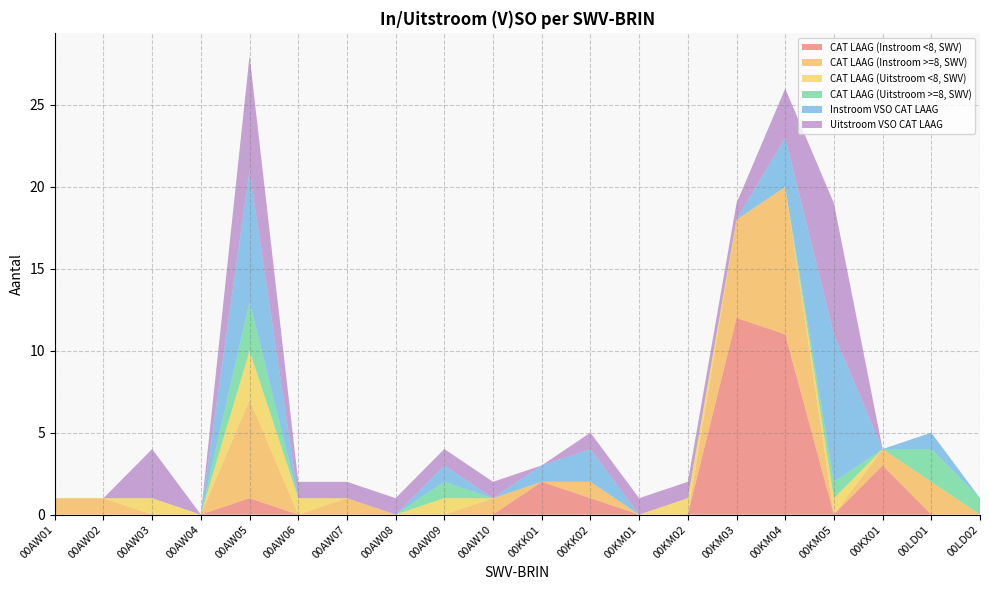

Reading left to right, transcribe all the data shown in this chart.

CAT LAAG (Instroom <8, SWV): 00AW01=0	00AW02=0	00AW03=0	00AW04=0	00AW05=1	00AW06=0	00AW07=0	00AW08=0	00AW09=0	00AW10=0	00KK01=2	00KK02=1	00KM01=0	00KM02=0	00KM03=12	00KM04=11	00KM05=0	00KX01=3	00LD01=0	00LD02=0
CAT LAAG (Instroom >=8, SWV): 00AW01=1	00AW02=1	00AW03=0	00AW04=0	00AW05=6	00AW06=0	00AW07=1	00AW08=0	00AW09=0	00AW10=1	00KK01=0	00KK02=1	00KM01=0	00KM02=0	00KM03=6	00KM04=9	00KM05=0	00KX01=1	00LD01=2	00LD02=0
CAT LAAG (Uitstroom <8, SWV): 00AW01=0	00AW02=0	00AW03=1	00AW04=0	00AW05=3	00AW06=1	00AW07=0	00AW08=0	00AW09=1	00AW10=0	00KK01=0	00KK02=0	00KM01=0	00KM02=1	00KM03=0	00KM04=0	00KM05=1	00KX01=0	00LD01=0	00LD02=0
CAT LAAG (Uitstroom >=8, SWV): 00AW01=0	00AW02=0	00AW03=0	00AW04=0	00AW05=3	00AW06=0	00AW07=0	00AW08=0	00AW09=1	00AW10=0	00KK01=0	00KK02=0	00KM01=0	00KM02=0	00KM03=0	00KM04=0	00KM05=1	00KX01=0	00LD01=2	00LD02=1
Instroom VSO CAT LAAG: 00AW01=0	00AW02=0	00AW03=0	00AW04=0	00AW05=8	00AW06=0	00AW07=0	00AW08=0	00AW09=1	00AW10=0	00KK01=1	00KK02=2	00KM01=0	00KM02=0	00KM03=0	00KM04=3	00KM05=9	00KX01=0	00LD01=1	00LD02=0
Uitstroom VSO CAT LAAG: 00AW01=0	00AW02=0	00AW03=3	00AW04=0	00AW05=7	00AW06=1	00AW07=1	00AW08=1	00AW09=1	00AW10=1	00KK01=0	00KK02=1	00KM01=1	00KM02=1	00KM03=1	00KM04=3	00KM05=8	00KX01=0	00LD01=0	00LD02=0